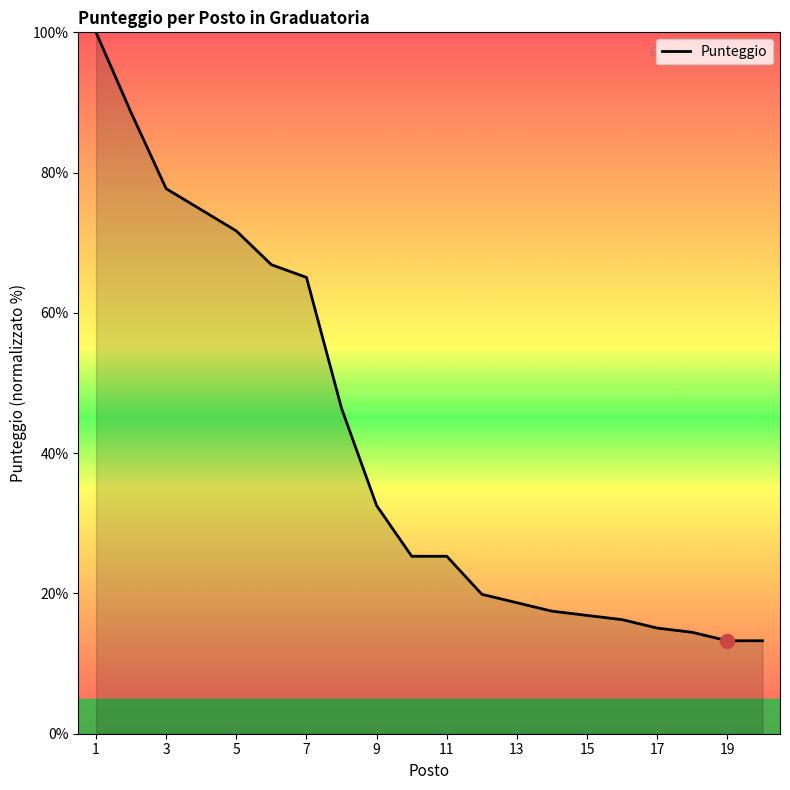

What is the maximum value shown in the chart?

100.0